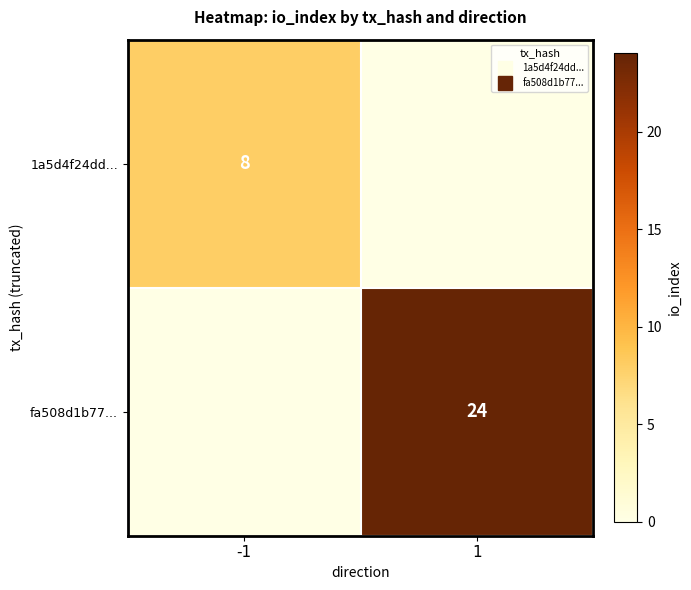

The value of fa508d1b77... at -1 is 0. True or false?

True